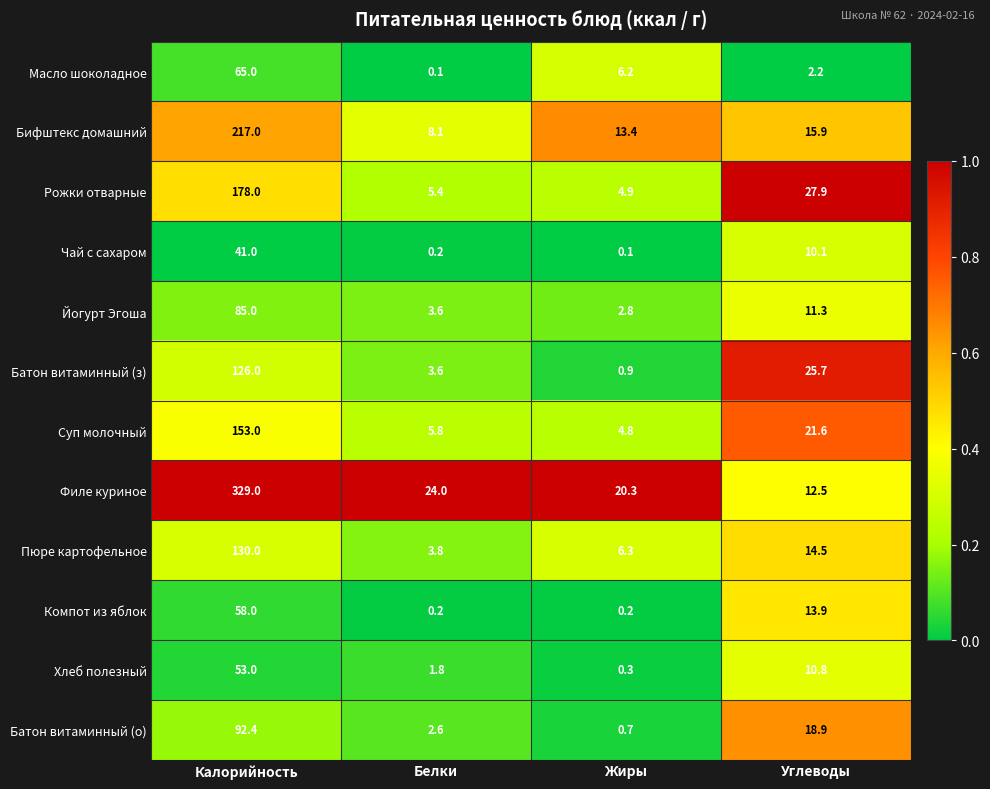

Where does the Хлеб полезный series first go above 10?

Калорийность